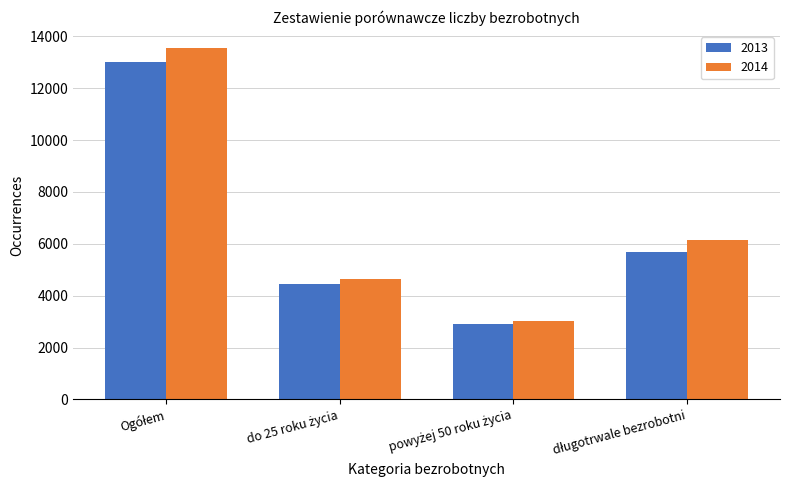

Are the bars grouped side by side (vs. stacked)?

Yes